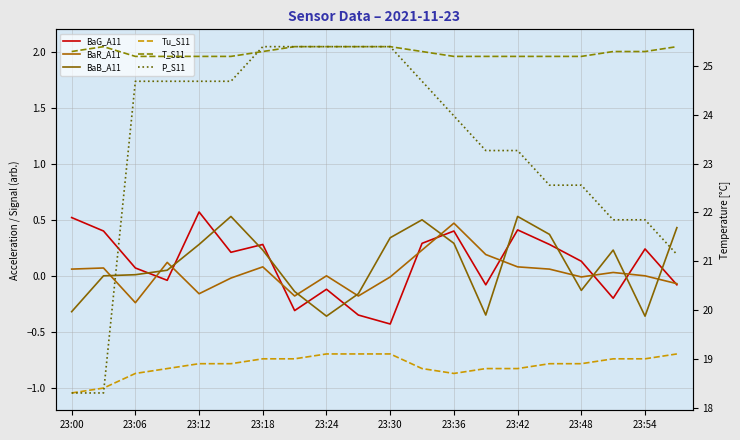

Which series has the widest spread of values?

P_S11